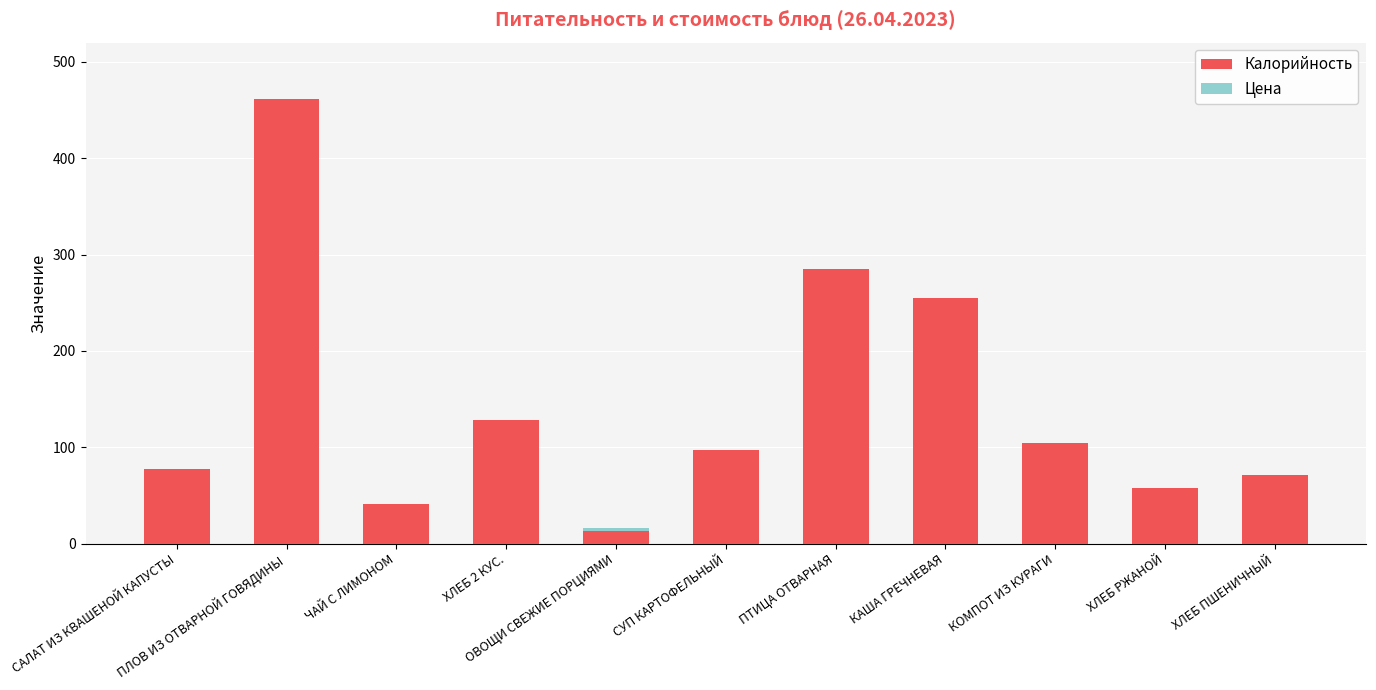

Reading right to left, list all the values displayed in this chart.

Калорийность: ХЛЕБ ПШЕНИЧНЫЙ=71.0	ХЛЕБ РЖАНОЙ=58.0	КОМПОТ ИЗ КУРАГИ=105.0	КАША ГРЕЧНЕВАЯ=255.0	ПТИЦА ОТВАРНАЯ=285.0	СУП КАРТОФЕЛЬНЫЙ=97.0	ОВОЩИ СВЕЖИЕ ПОРЦИЯМИ=13.0	ХЛЕБ 2 КУС.=128.0	ЧАЙ С ЛИМОНОМ=41.0	ПЛОВ ИЗ ОТВАРНОЙ ГОВЯДИНЫ=462.0	САЛАТ ИЗ КВАШЕНОЙ КАПУСТЫ=78.0
Цена: ХЛЕБ ПШЕНИЧНЫЙ=2.5	ХЛЕБ РЖАНОЙ=2.0	КОМПОТ ИЗ КУРАГИ=11.0	КАША ГРЕЧНЕВАЯ=13.0	ПТИЦА ОТВАРНАЯ=40.8	СУП КАРТОФЕЛЬНЫЙ=6.0	ОВОЩИ СВЕЖИЕ ПОРЦИЯМИ=16.5	ХЛЕБ 2 КУС.=4.5	ЧАЙ С ЛИМОНОМ=3.0	ПЛОВ ИЗ ОТВАРНОЙ ГОВЯДИНЫ=74.8	САЛАТ ИЗ КВАШЕНОЙ КАПУСТЫ=9.5